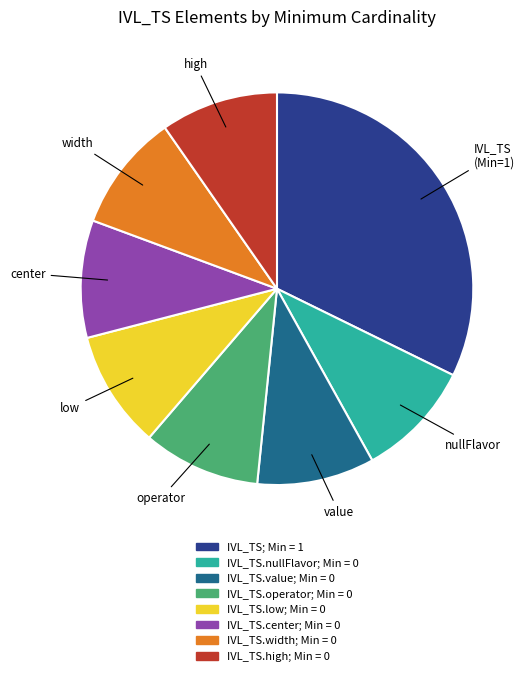

Does any single category account for the majority?

No